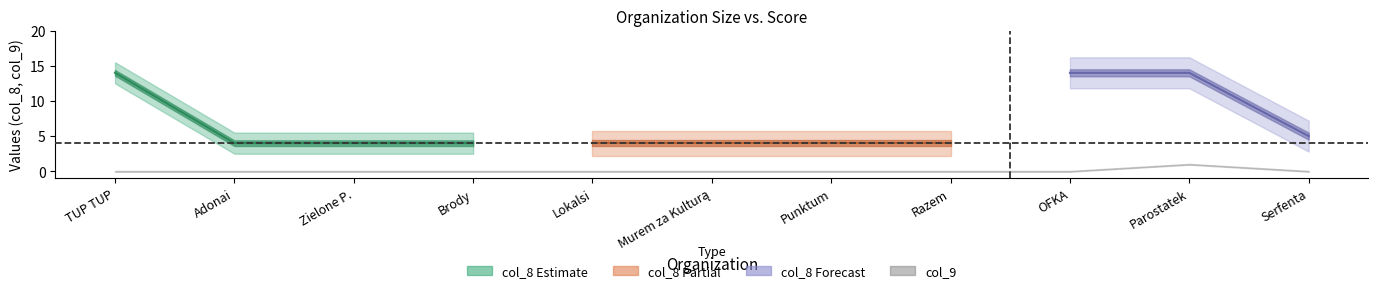

How many col_9 values are between 0 and 1?

11